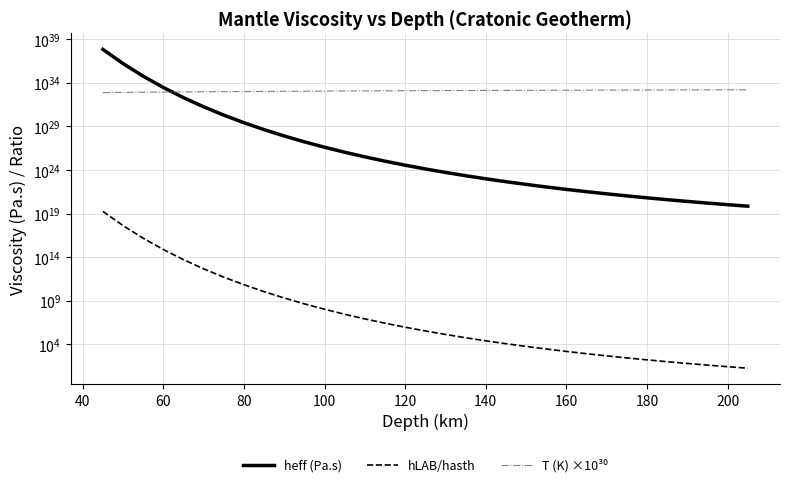

Does the chart have visible grid lines?

Yes